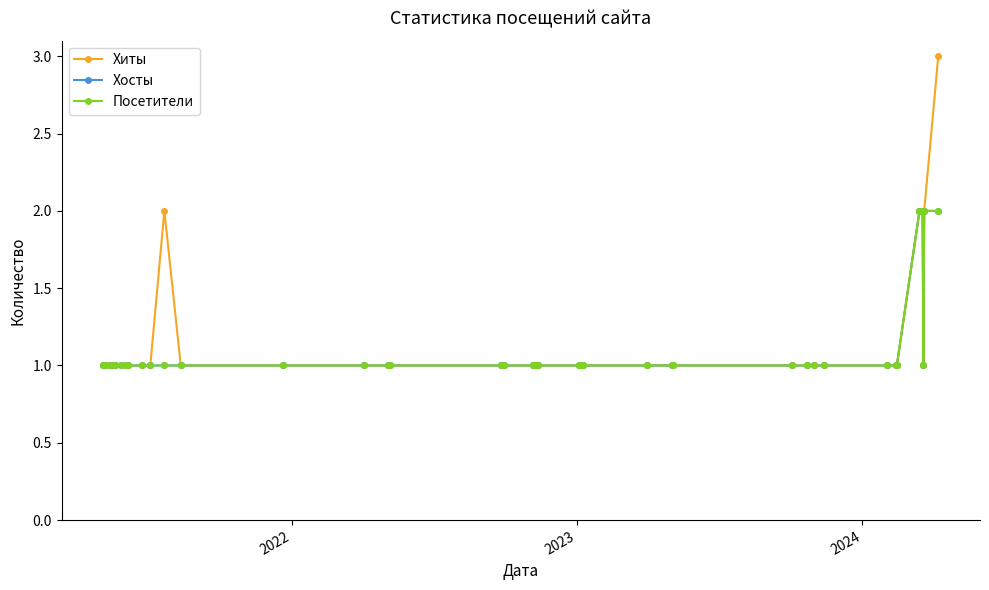

Does the chart have visible grid lines?

No